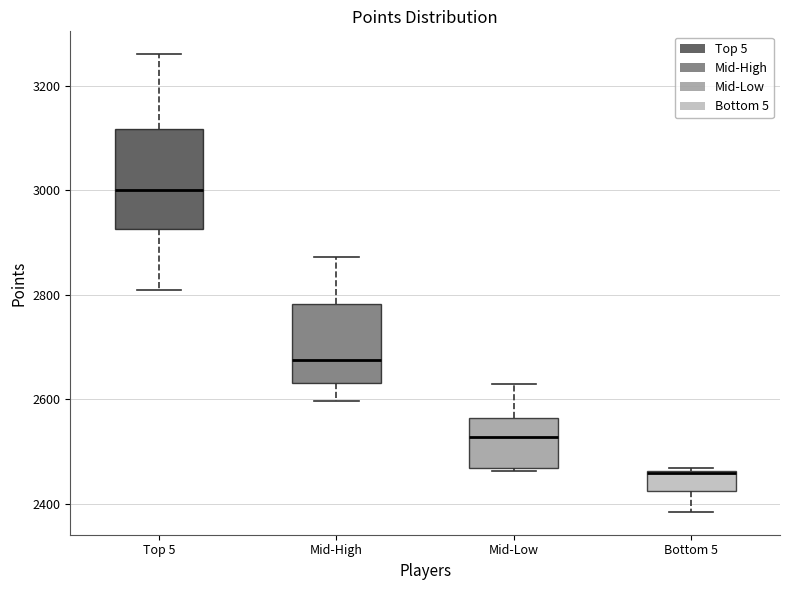

Where does the lower whisker of the box for Top 5 end on the y-axis? The values are not printed on the chart, so give them approximately, as read against the axis.

2820